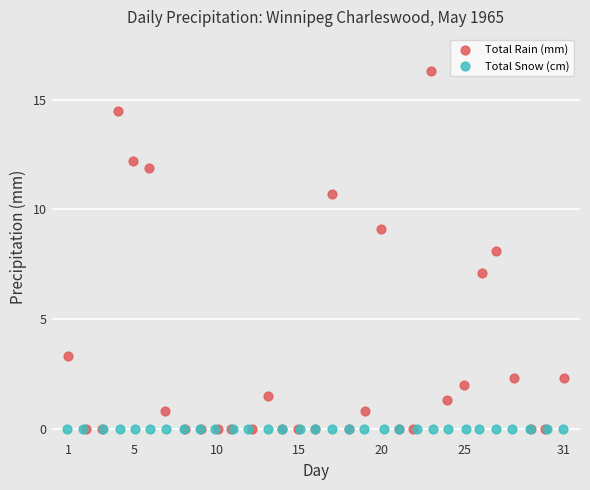

What are all the series names shown in the legend?

Total Rain (mm), Total Snow (cm)